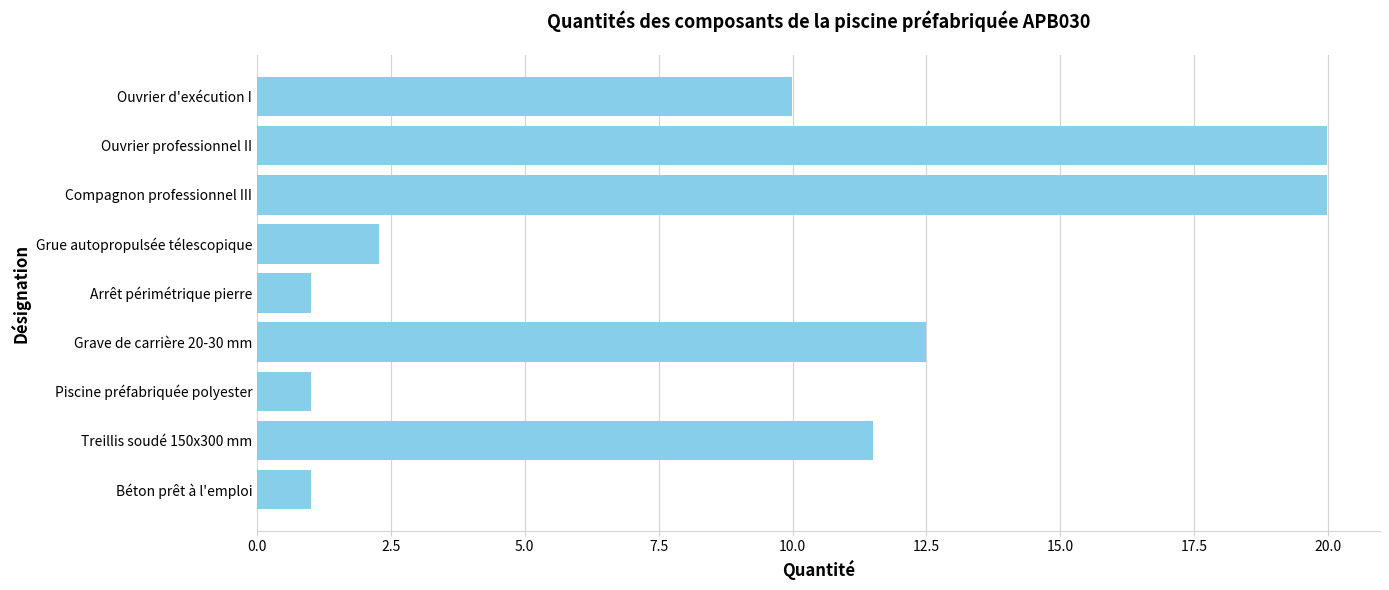

What is the smallest value displayed?

1.0